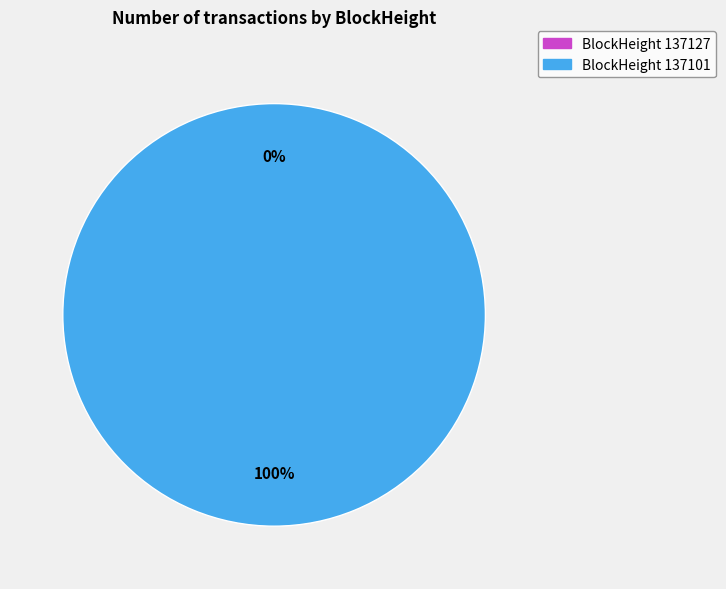

What percentage is the 137101 slice, to the nearest percent?

100%